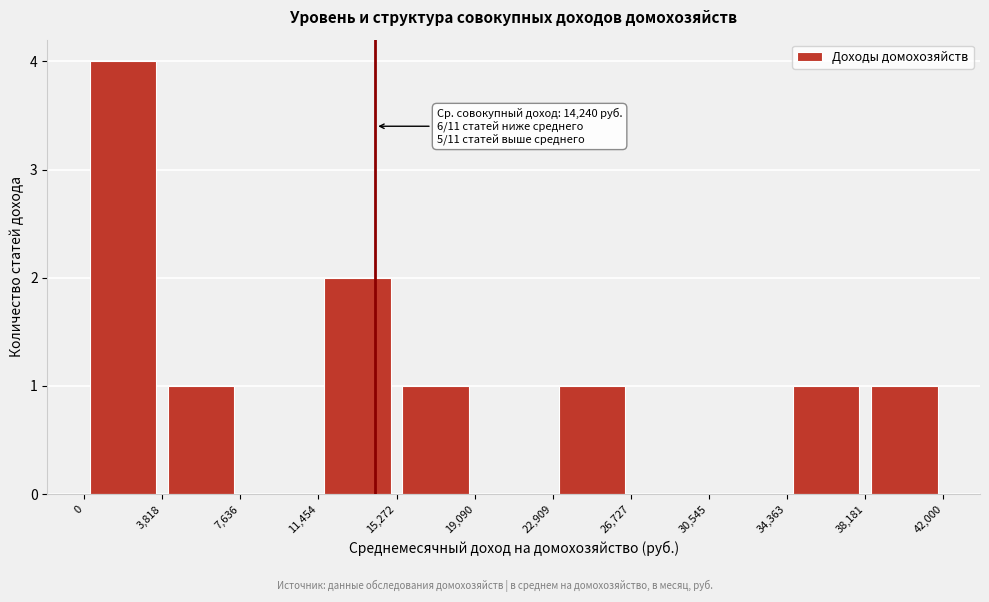

Which range on the x-axis has the tallest bar?

0 to 3,818